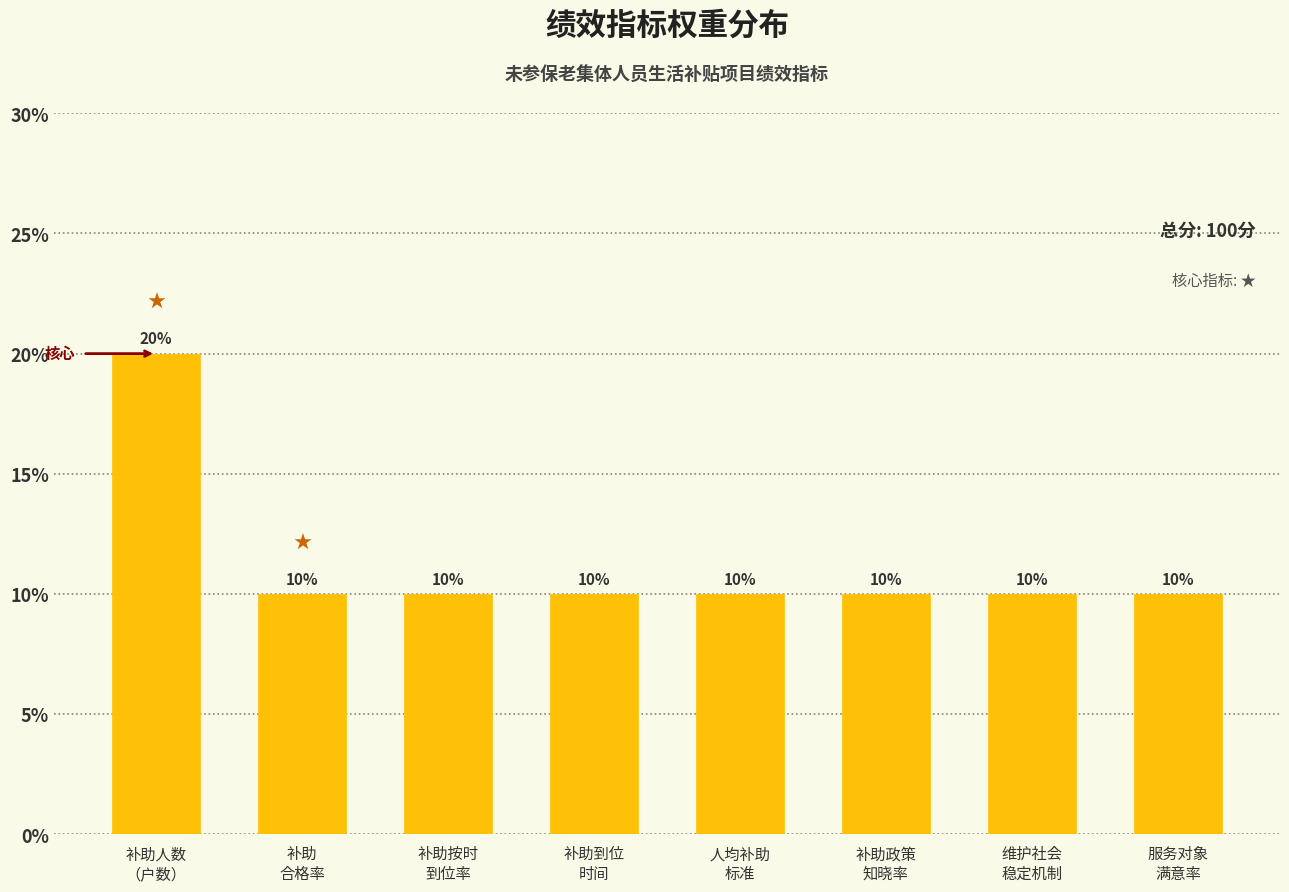

Reading left to right, extract all data points from this chart.

20	10	10	10	10	10	10	10